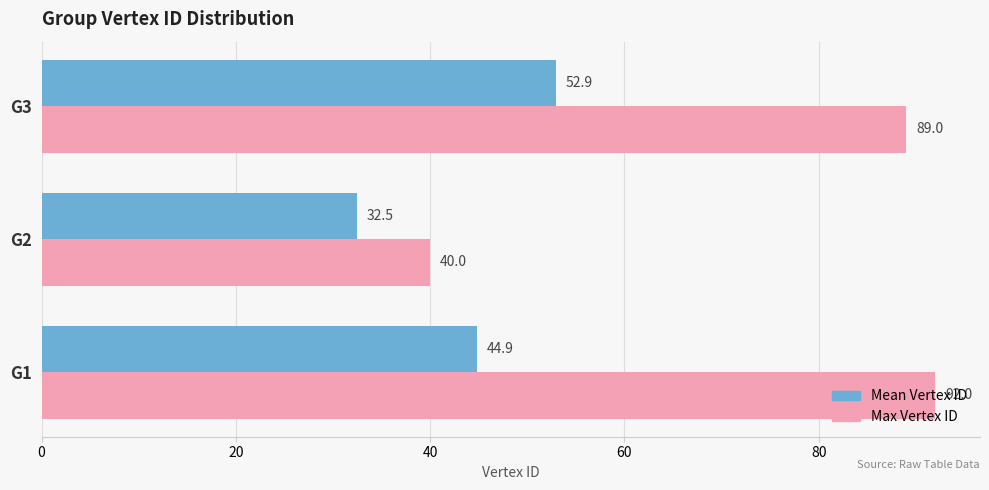

At how many categories does at least one series exceed 86?

2